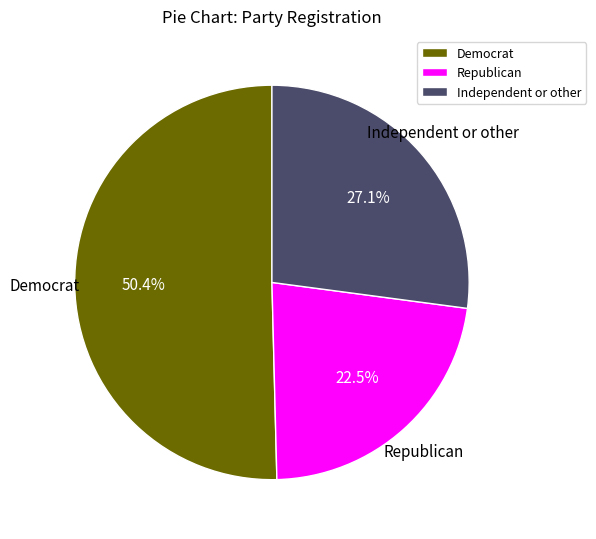

Does any single category account for the majority?

Yes